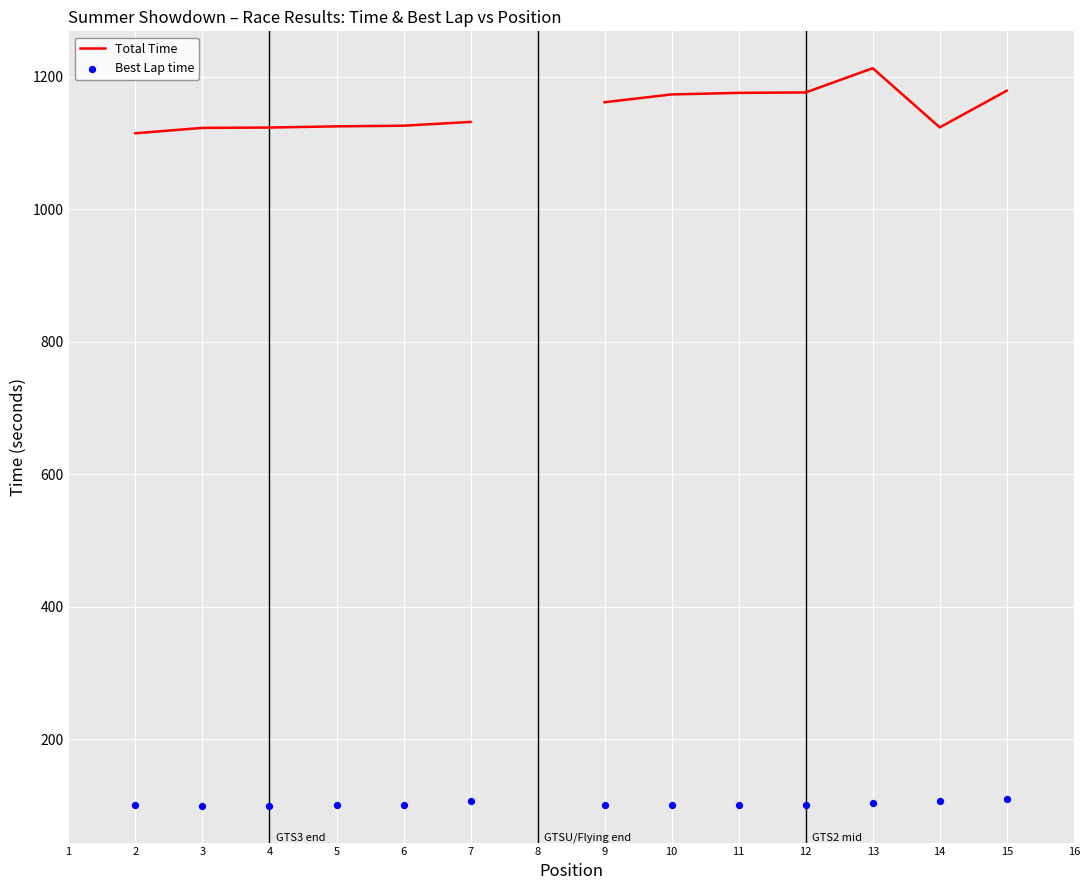

At which category is the sum across all series the highest?

13